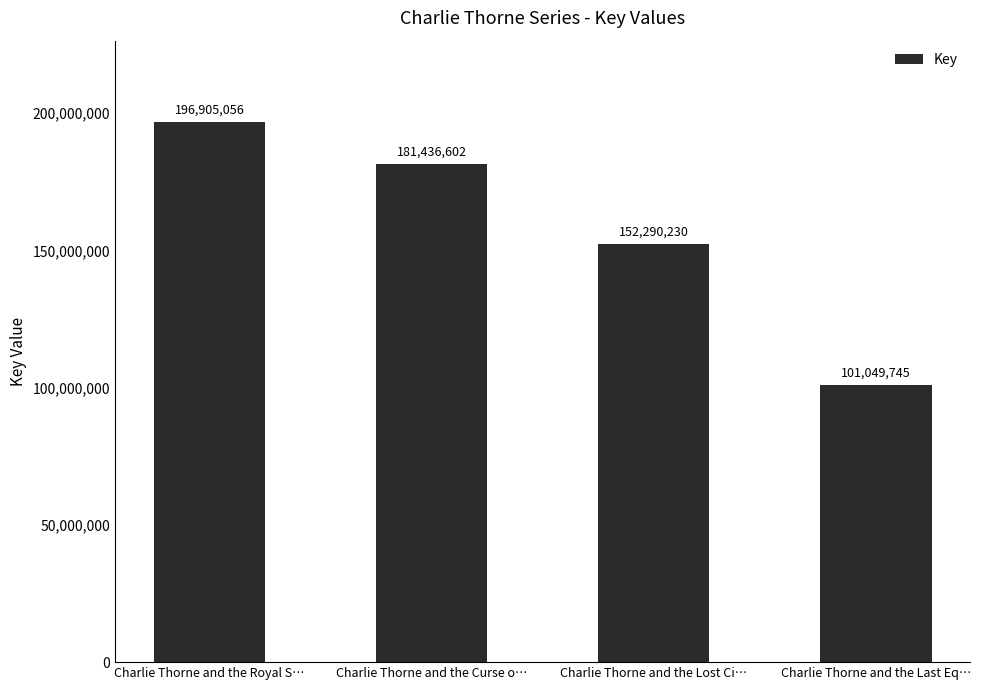

How many data points are less than 181436602?

2